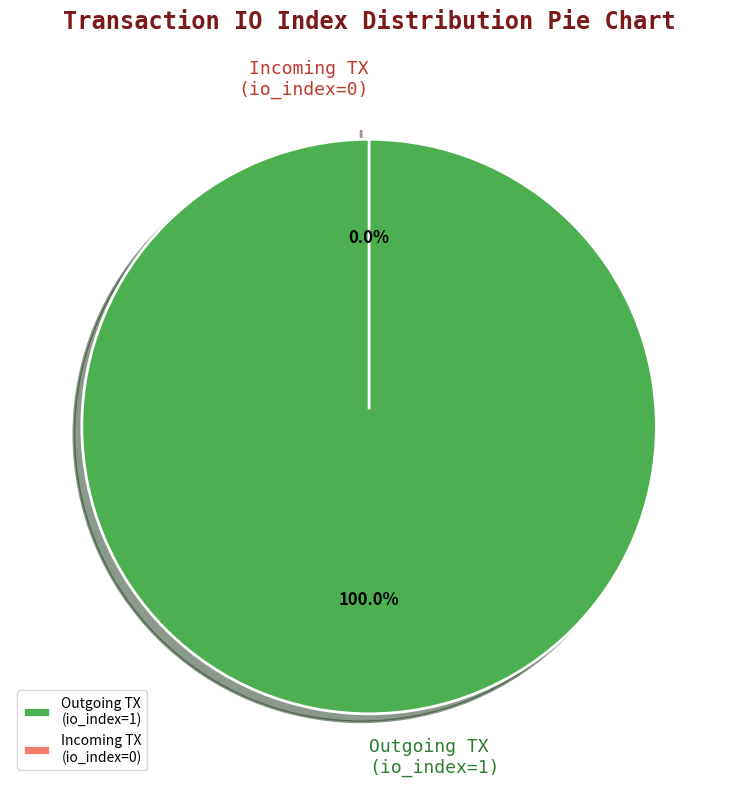

Is it true that tx_type: Regular (direction -1, io_index 1) is 89% of the pie?

False